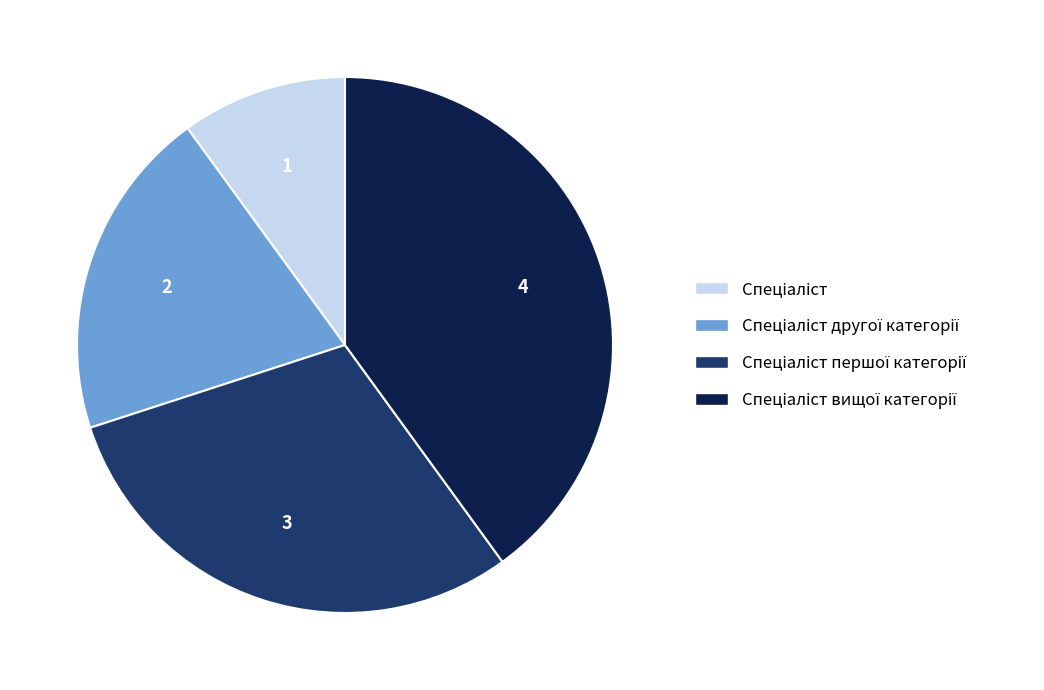

Is there any slice that represents more than half of the pie?

No